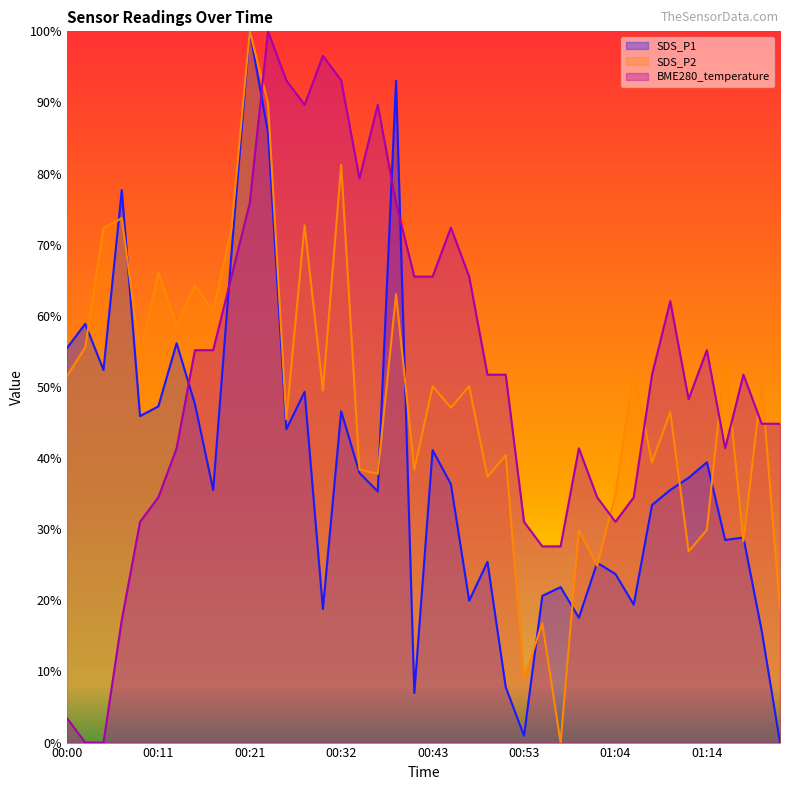

Reading left to right, list all the values displayed in this chart.

SDS_P1: 55.5	58.9	52.4	77.7	45.9	47.3	56.1	47.6	35.5	68.8	100.0	85.7	44.1	49.3	18.8	46.6	37.9	35.3	93.0	7.0	41.1	36.3	19.9	25.4	7.8	1.0	20.6	21.9	17.6	25.3	23.7	19.4	33.4	35.5	37.2	39.4	28.5	28.8	15.7	0.0
SDS_P2: 51.5	55.6	72.3	73.7	54.5	66.1	58.6	64.2	60.6	72.3	100.0	89.9	45.5	72.7	49.5	81.2	38.4	37.8	63.0	38.4	50.1	47.1	50.1	37.4	40.4	9.1	16.8	0.0	29.9	24.8	34.9	52.1	39.4	46.5	26.9	29.9	54.1	28.3	50.5	18.8
BME280_temperature: 3.4	0.0	0.0	17.2	31.0	34.5	41.4	55.2	55.2	65.5	75.9	100.0	93.1	89.7	96.6	93.1	79.3	89.7	75.9	65.5	65.5	72.4	65.5	51.7	51.7	31.0	27.6	27.6	41.4	34.5	31.0	34.5	51.7	62.1	48.3	55.2	41.4	51.7	44.8	44.8